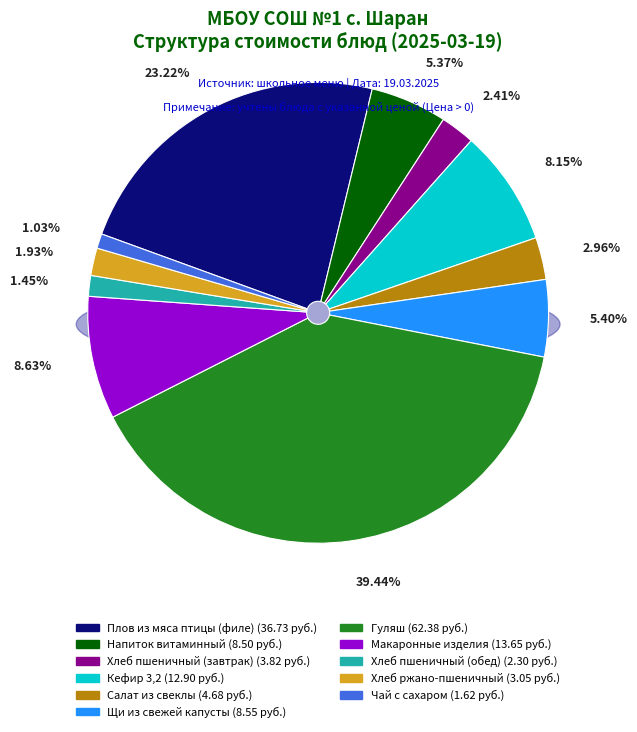

Does Хлеб пшеничный (обед) represent more than half of the total?

No